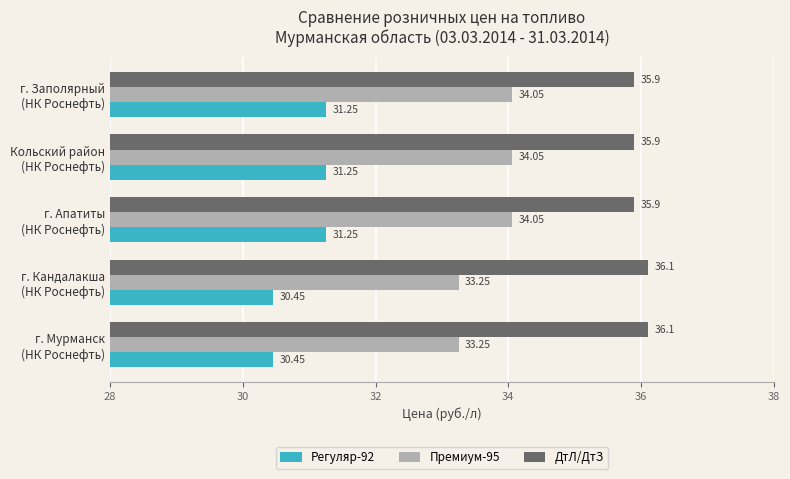

List the series in order of their peak value, highest first.

ДтЛ/ДтЗ, Премиум-95, Регуляр-92